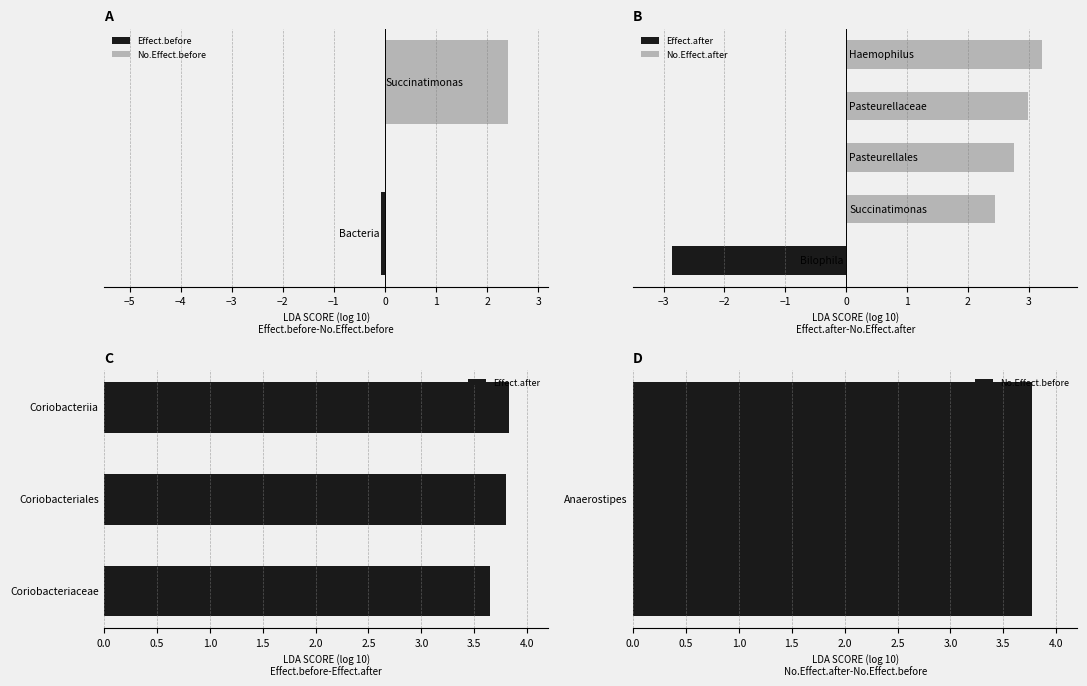

The value at −3 is 1.7. True or false?

False